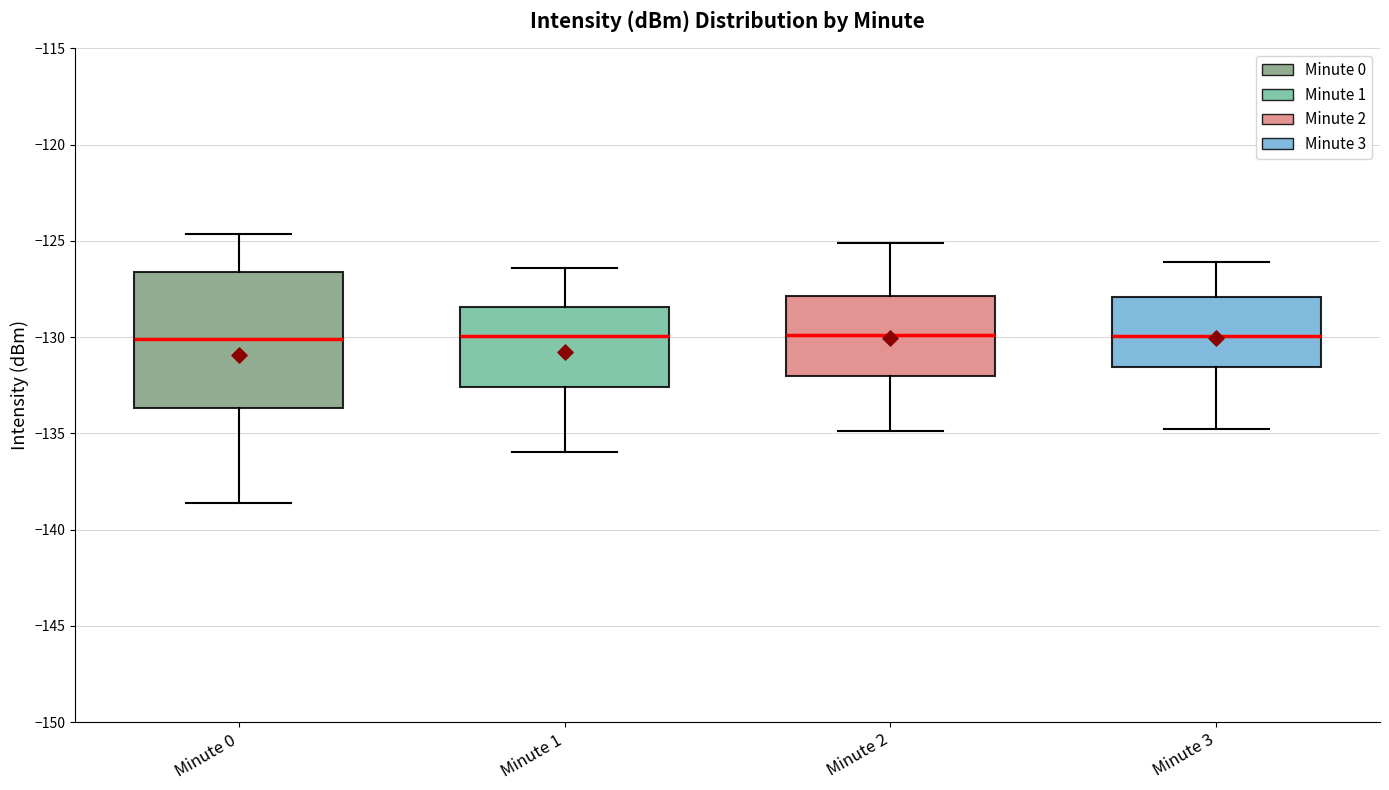

Reading left to right, read every box against the y-axis: the position of its median line, the range the box covers, and the ends of its whiskers. The values are not printed on the chart, so give them approximately, as read against the axis.

Minute 0: median -130.0, box -133.5 to -126.5, whiskers -138.5 to -124.5
Minute 1: median -130.0, box -132.5 to -128.5, whiskers -136.0 to -126.5
Minute 2: median -130.0, box -132.0 to -128.0, whiskers -135.0 to -125.0
Minute 3: median -130.0, box -131.5 to -128.0, whiskers -135.0 to -126.0